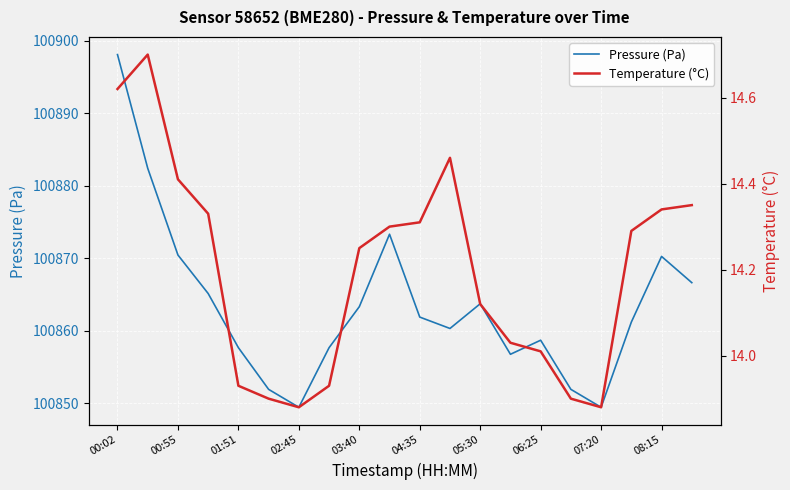

What is the difference between the Pressure (Pa) values at 05:30 and 00:02?

34.4